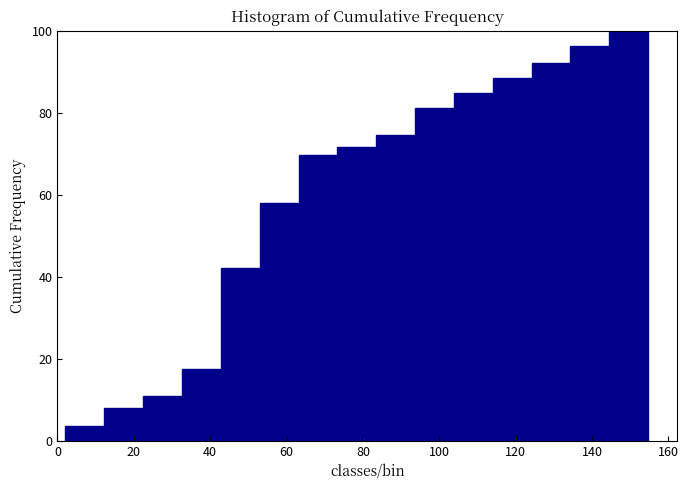

Which range on the x-axis has the tallest bar?

144 to 154